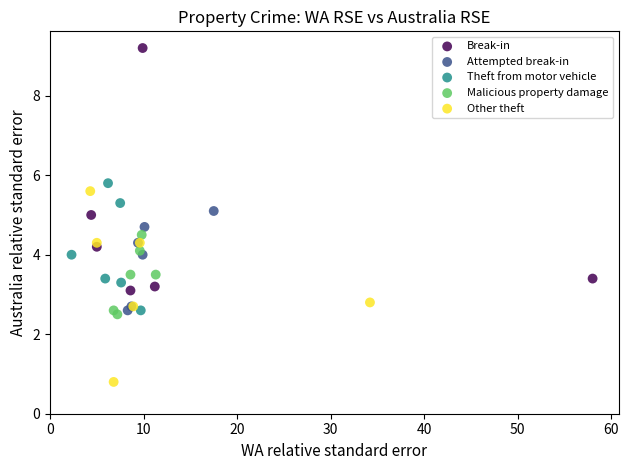

Which series has the largest Y range (max minus min)?

Break-in